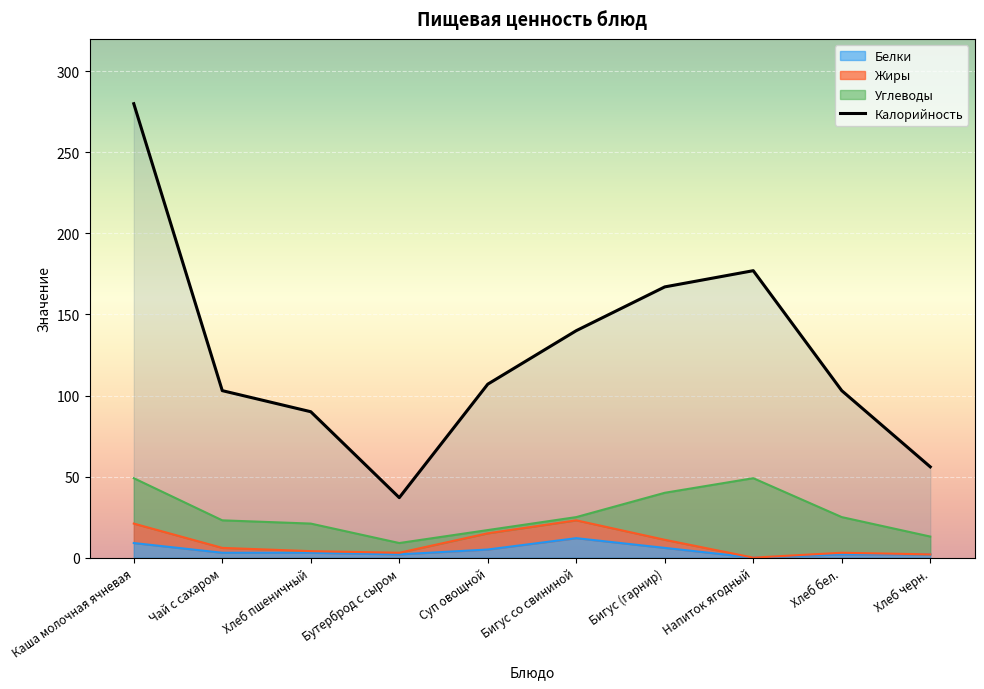

How many values in Белки are above zero?

9